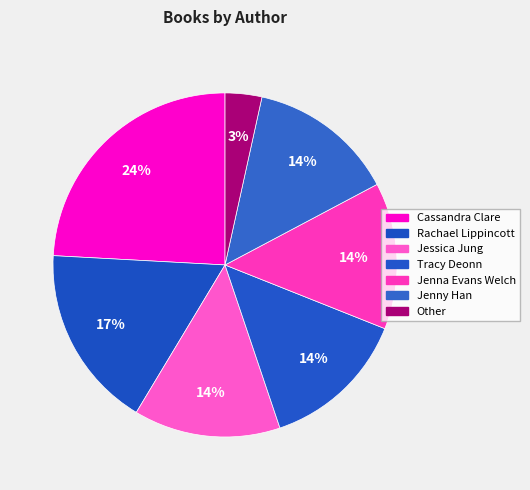

Count the number of slices in the pie.

7